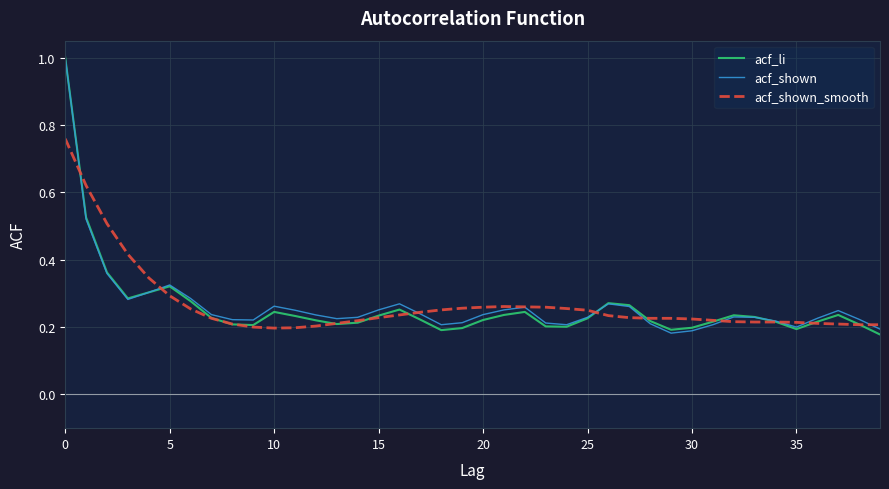

What is the greatest value displayed?

1.0